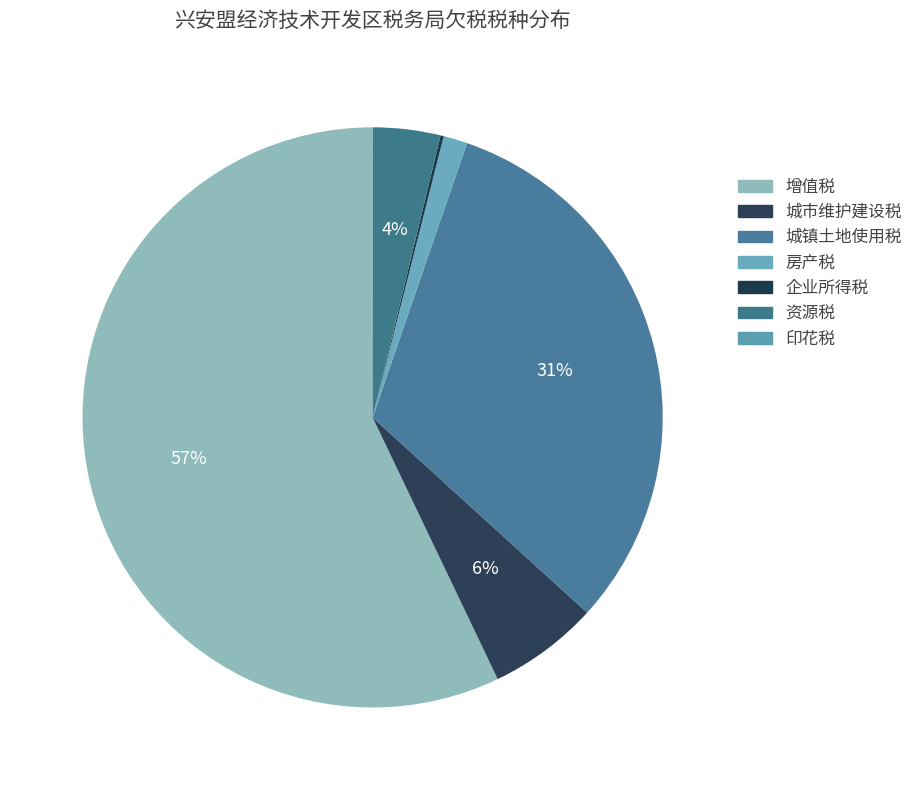

Approximately how many times larger is the value at 城镇土地使用税 compared to 资源税?

8.4